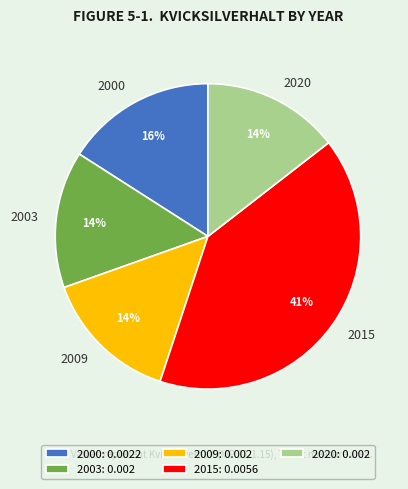

Is there any slice that represents more than half of the pie?

No